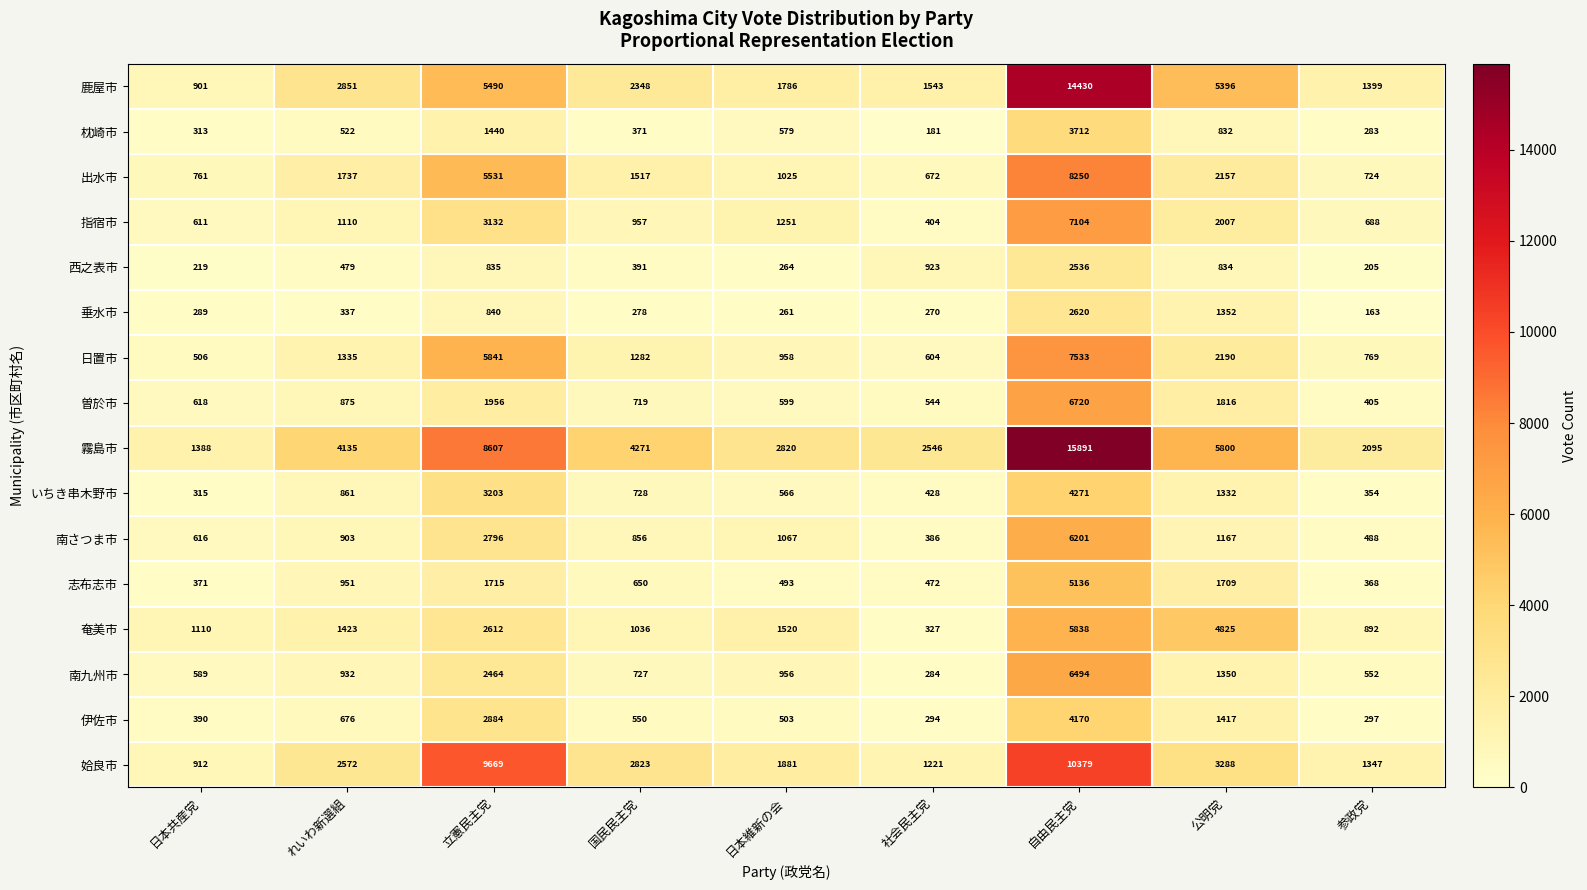

Which series has the largest range (max minus min)?

霧島市